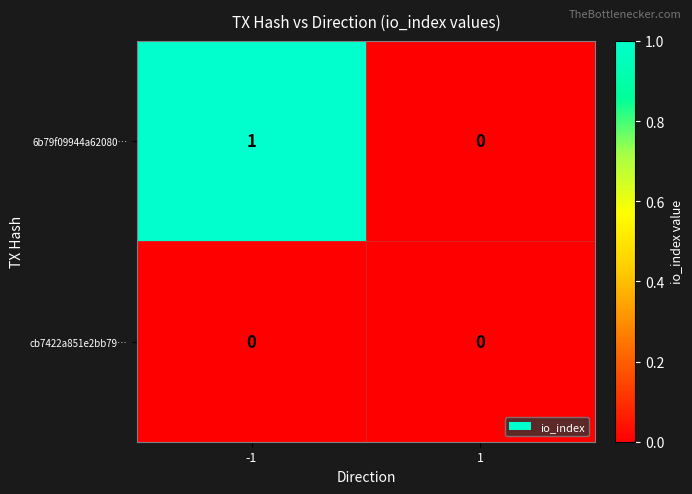

Reading left to right, transcribe all the data shown in this chart.

6b79f09944a62080…: 1	0
cb7422a851e2bb79…: 0	0